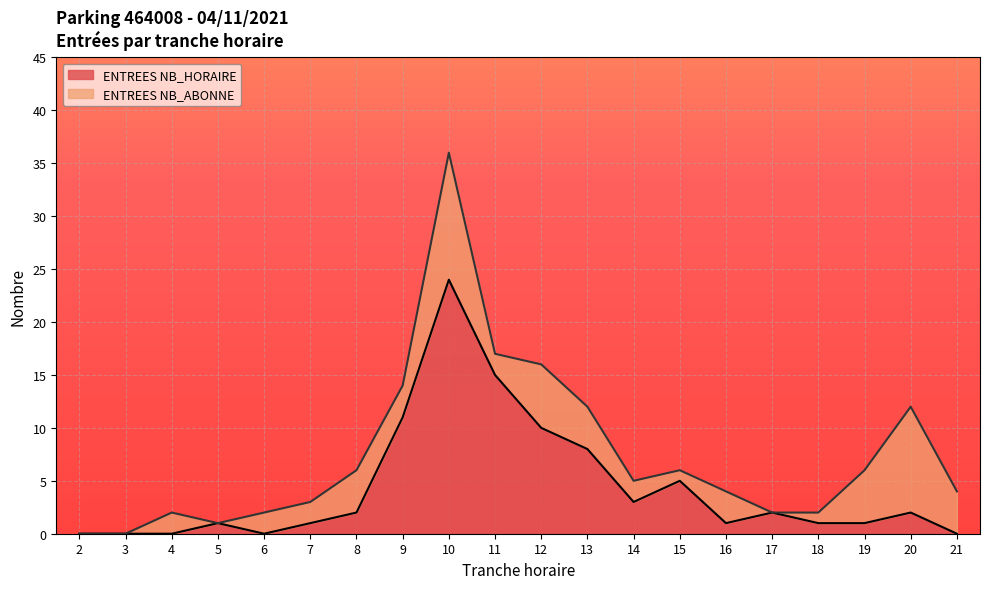

At which label does the data first exceed 2?

9